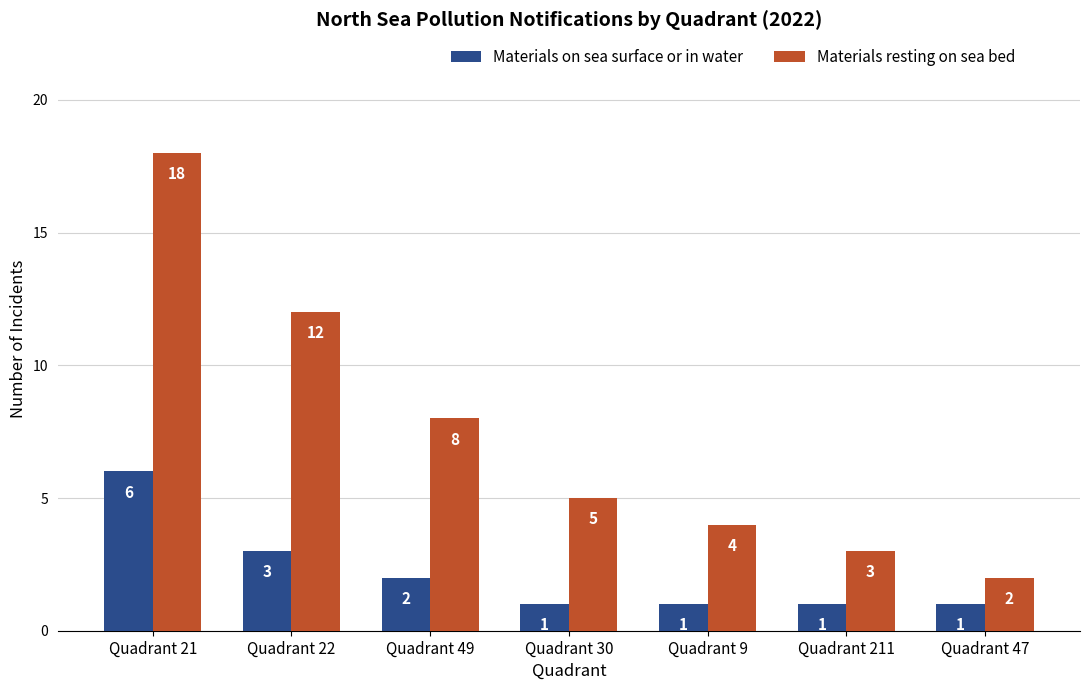

True or false: Materials resting on sea bed has a value of 2 at Quadrant 9.

False